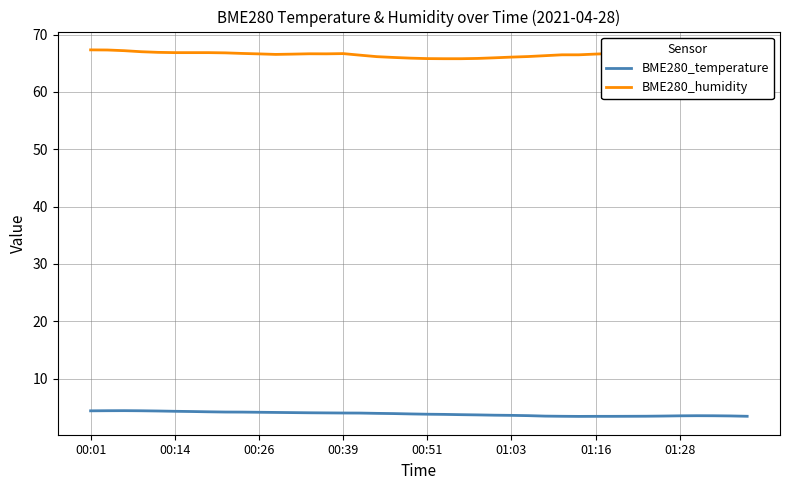

Which series has the largest total across all categories?

BME280_humidity